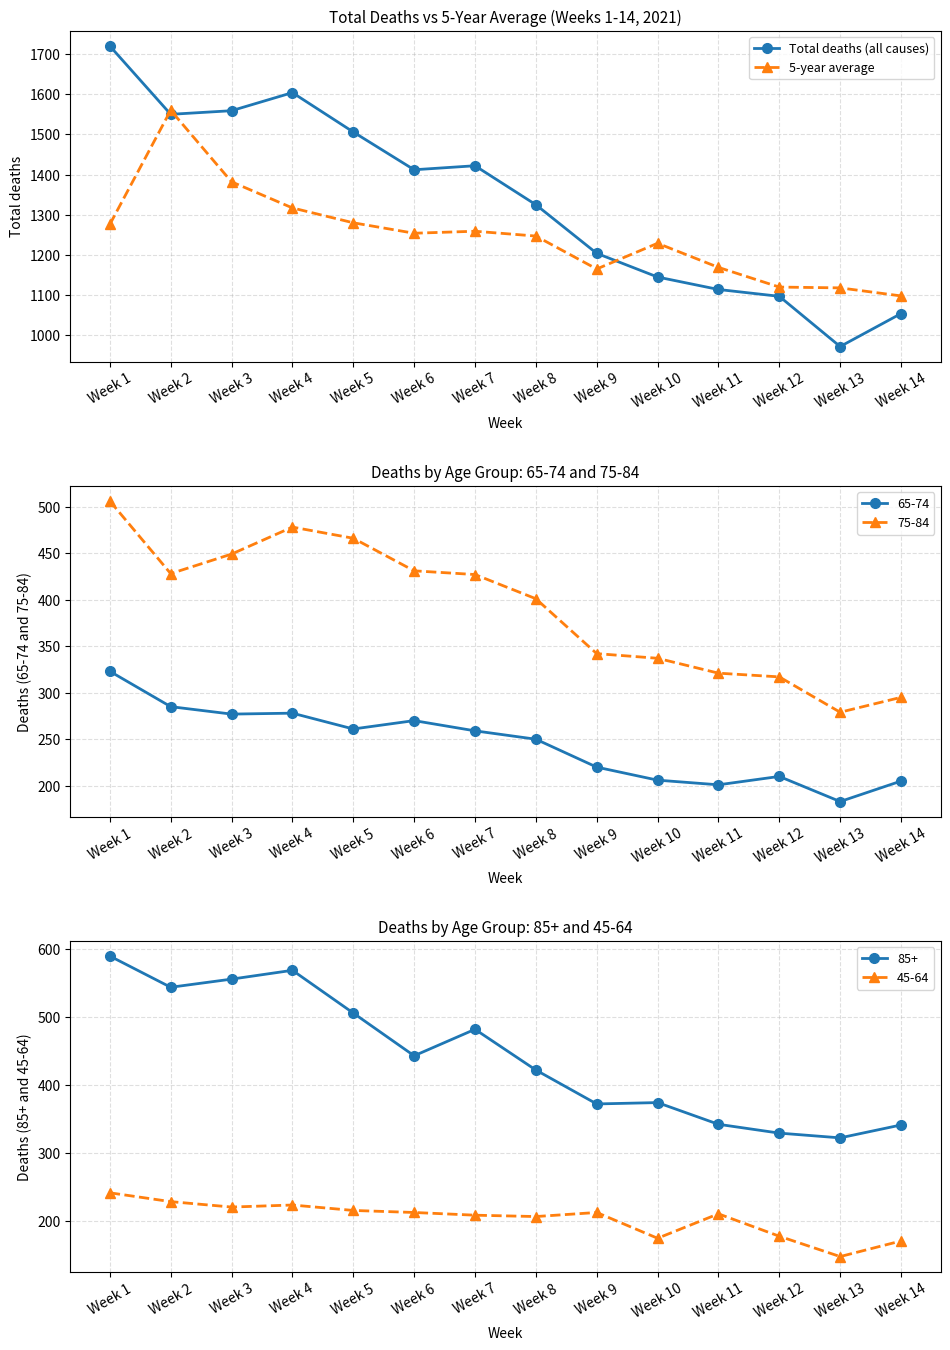

How many data points in 5-year average are less than 1254?

7